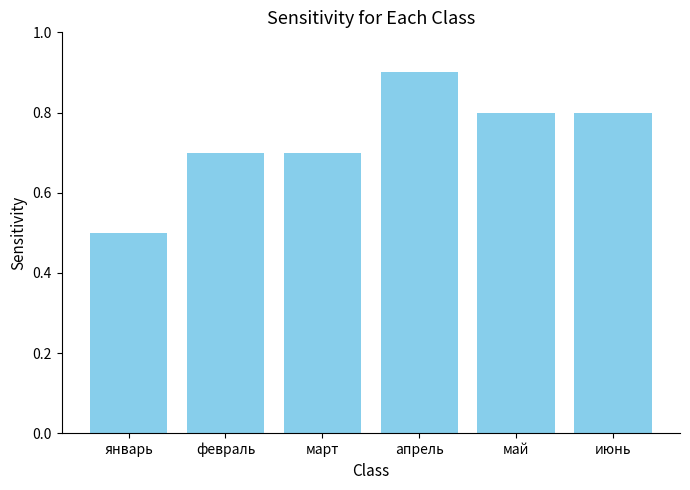

Does the chart contain stacked bars?

No